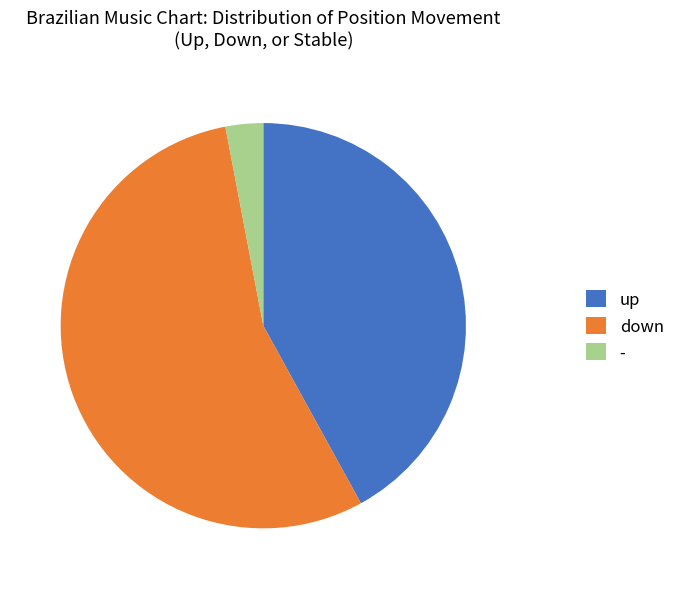

Combined, do - and up account for over 50%?

No